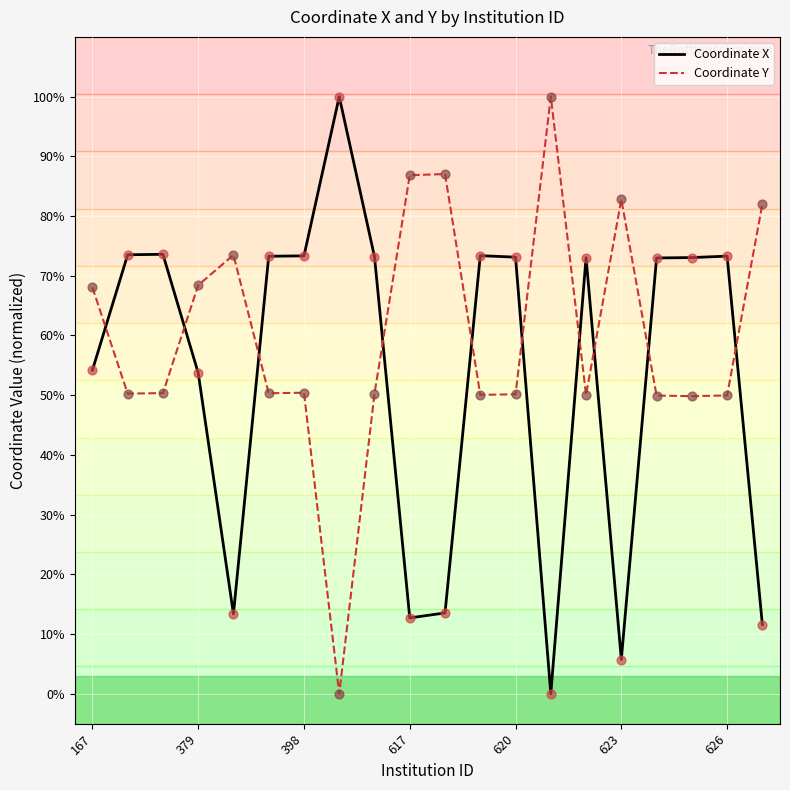

What is the maximum value shown in the chart?

100.0